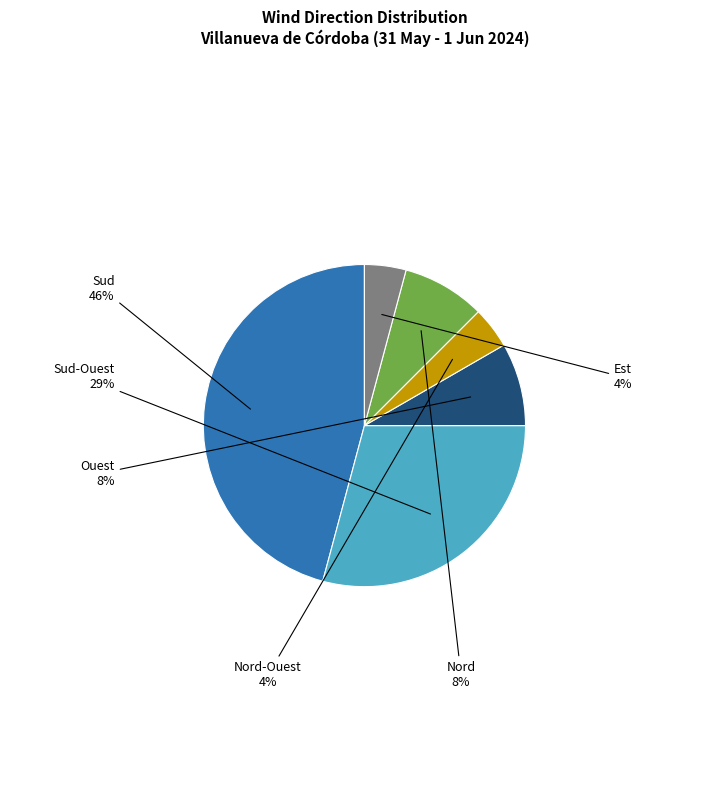

To the nearest percent, what is the difference between the Ouest and Est slice percentages?

4%